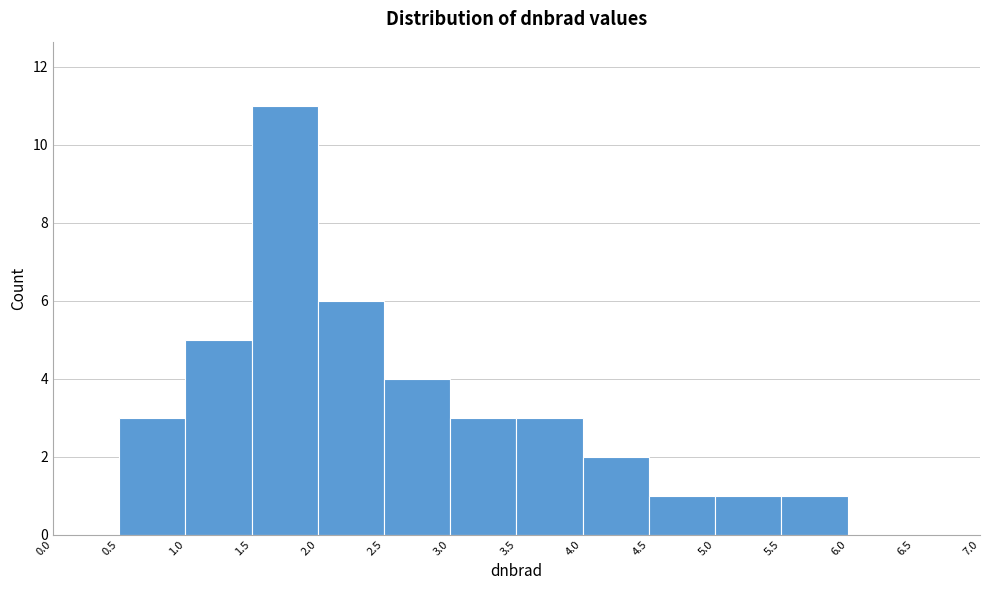

Reading left to right, list every bar in this chart as the range it spans on the x-axis followed by its height. The values are not printed on the chart, so give them approximately, as read against the axis.

0.0 to 0.5: 0
0.5 to 1.0: 3
1.0 to 1.5: 5
1.5 to 2.0: 11
2.0 to 2.5: 6
2.5 to 3.0: 4
3.0 to 3.5: 3
3.5 to 4.0: 3
4.0 to 4.5: 2
4.5 to 5.0: 1
5.0 to 5.5: 1
5.5 to 6.0: 1
6.0 to 6.5: 0
6.5 to 7.0: 0